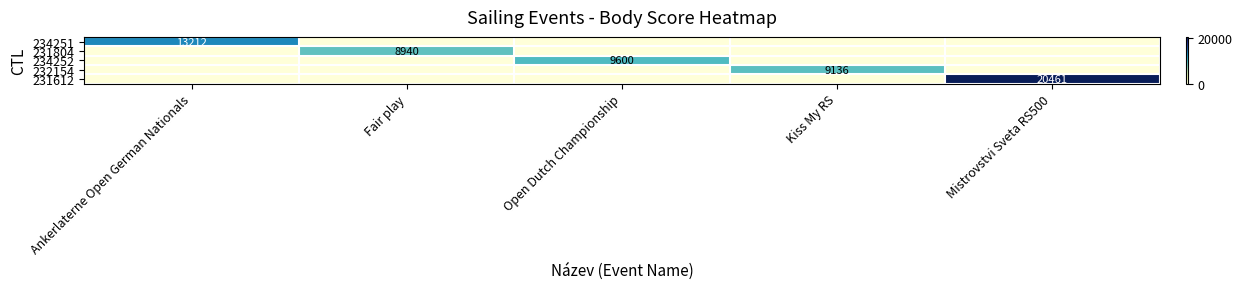

Between Ankerlaterne Open German Nationals and Open Dutch Championship, which series saw the biggest shift?

234251